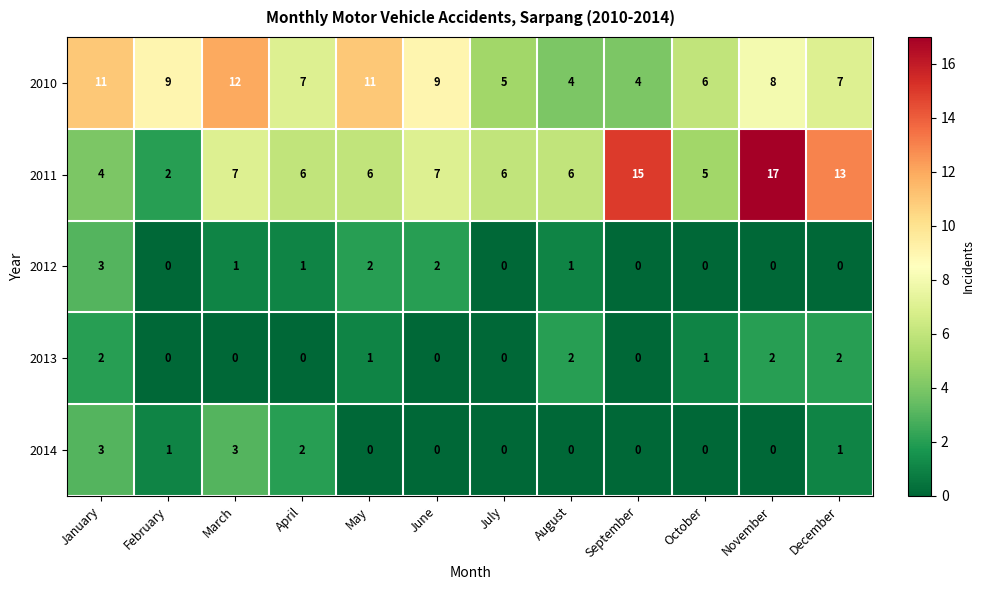

How many data points does each series have?

12